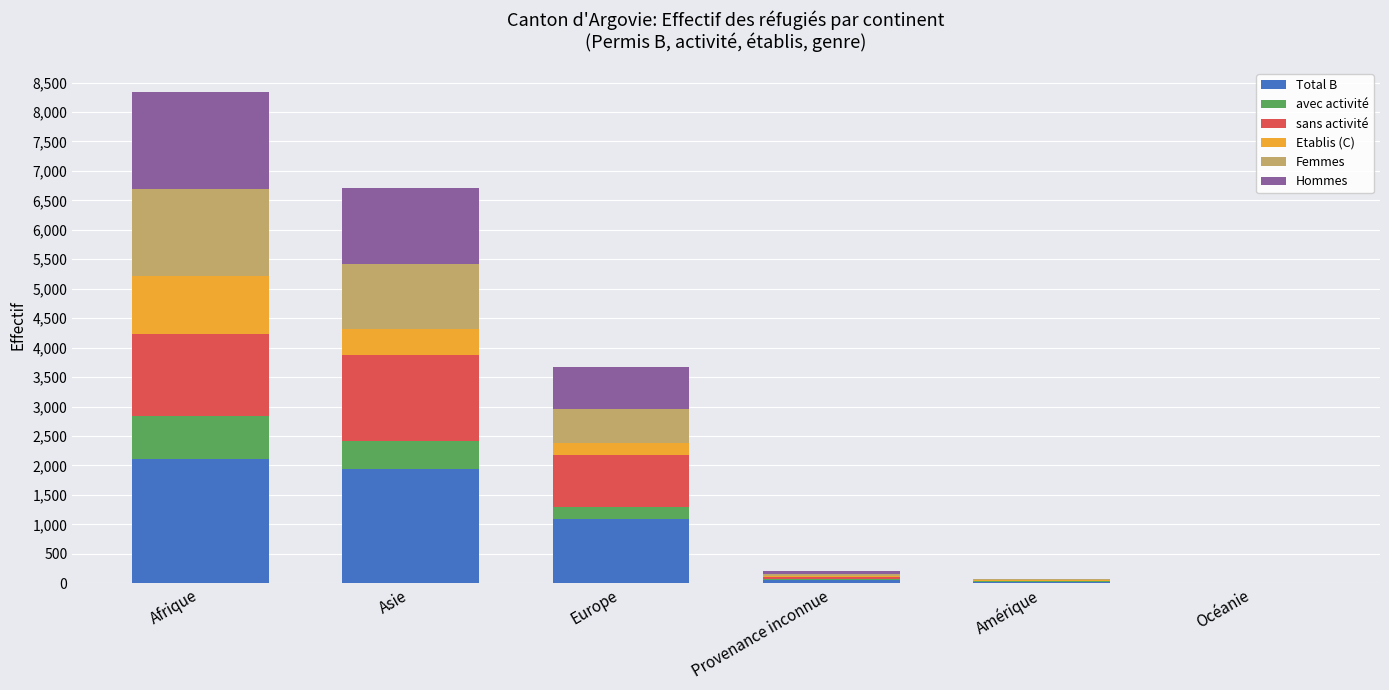

What is the average value of the Total B series?

868